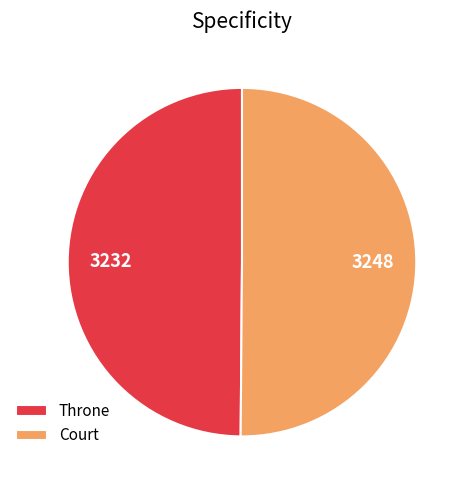

Approximately how many times larger is the value at Throne compared to Court?

1.0